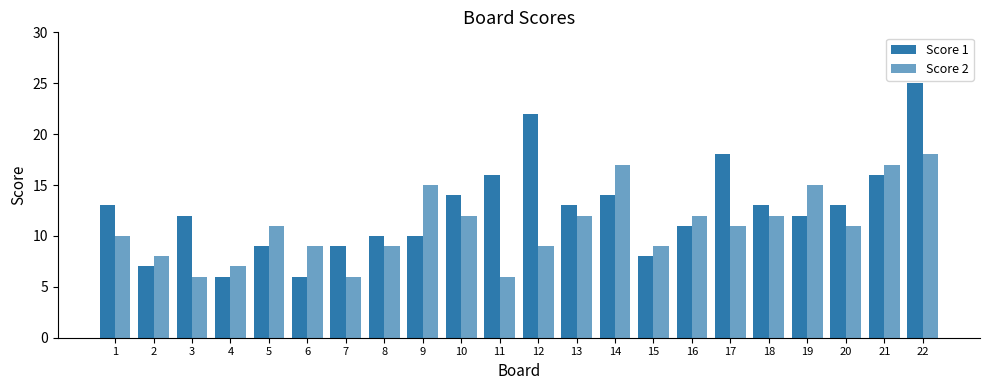

Rank the categories by Score 1 value from highest to lowest.

22, 12, 17, 11, 21, 10, 14, 1, 13, 18, 20, 3, 19, 16, 8, 9, 5, 7, 15, 2, 4, 6